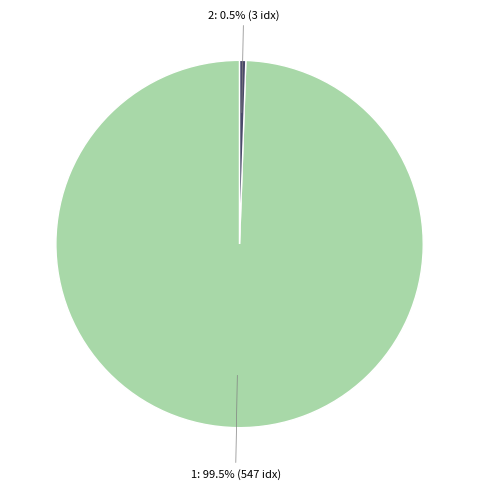

Does any single category account for the majority?

Yes